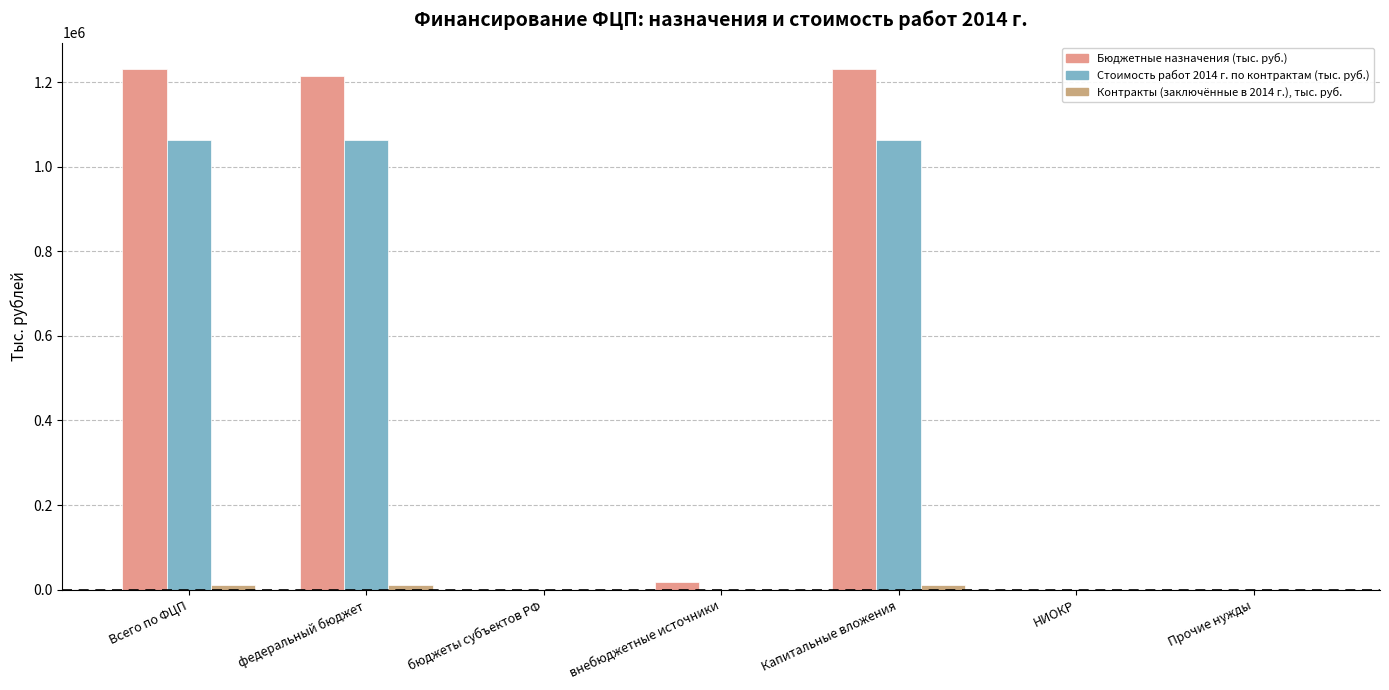

How many categories are shown in the chart?

7